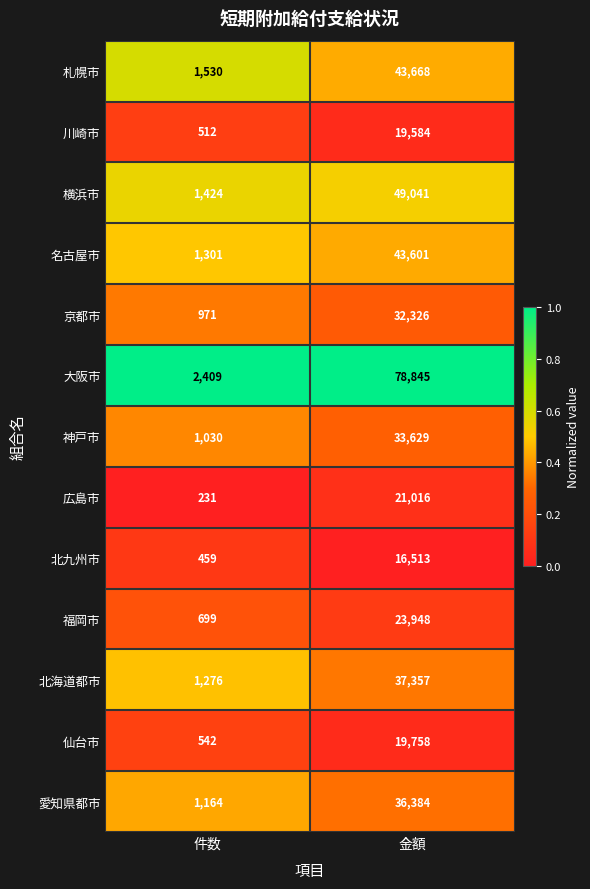

What is the approximate value of 大阪市 at 金額?

78845